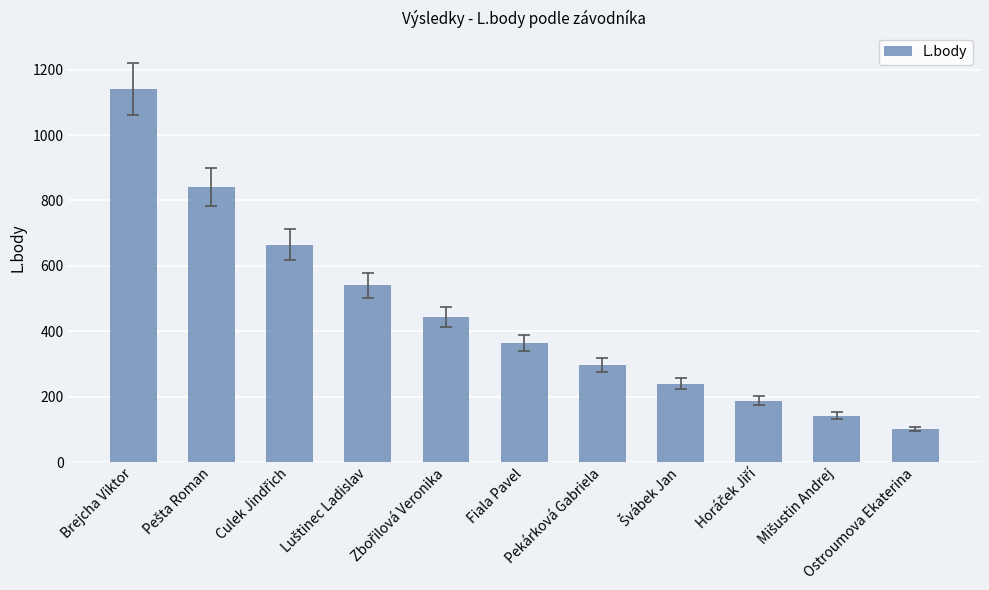

Does the chart contain any negative values?

No